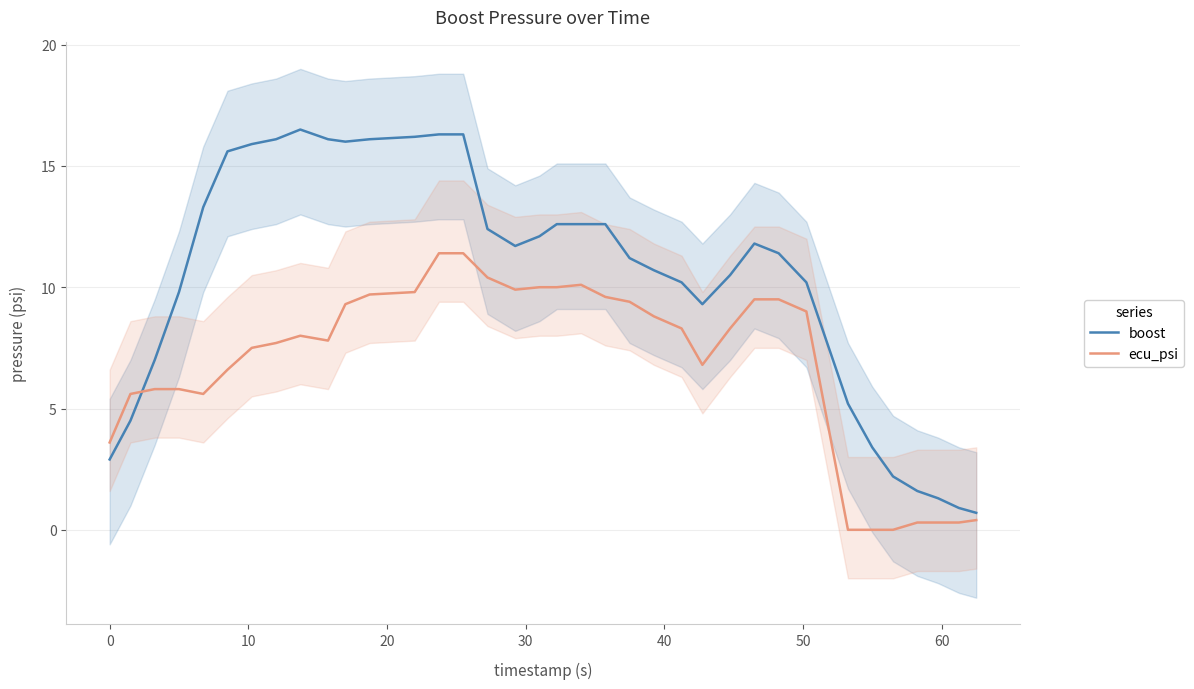

How many lines are shown in the chart?

2